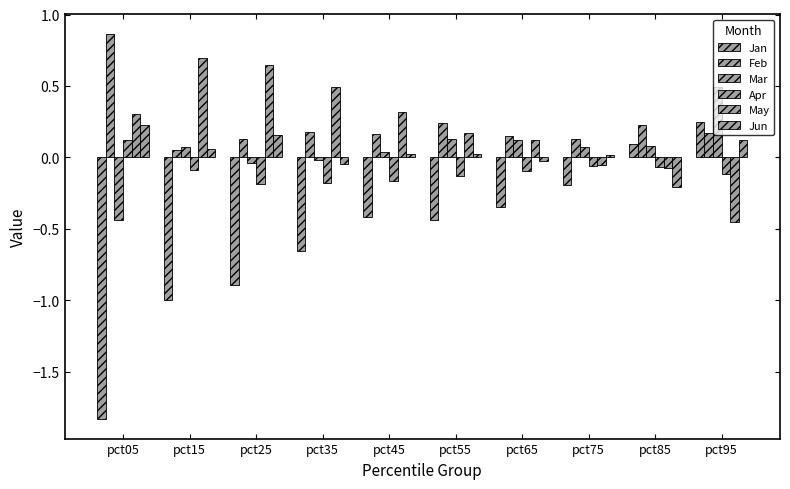

How many bars are there in total?

60